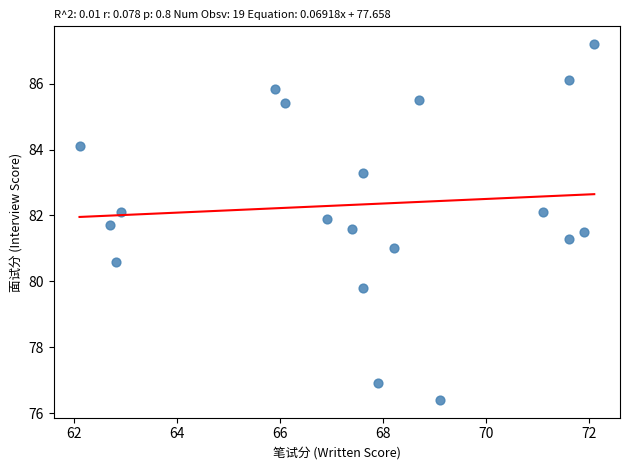

What is the range of Y values (max minus min)?

10.8